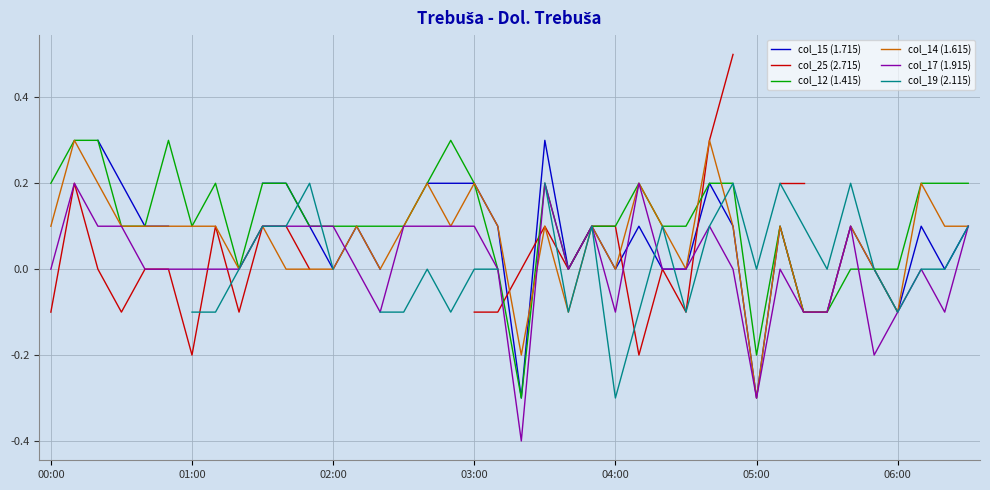

What is the difference between the maximum and second lowest values in the col_12 (1.415) series?

0.5